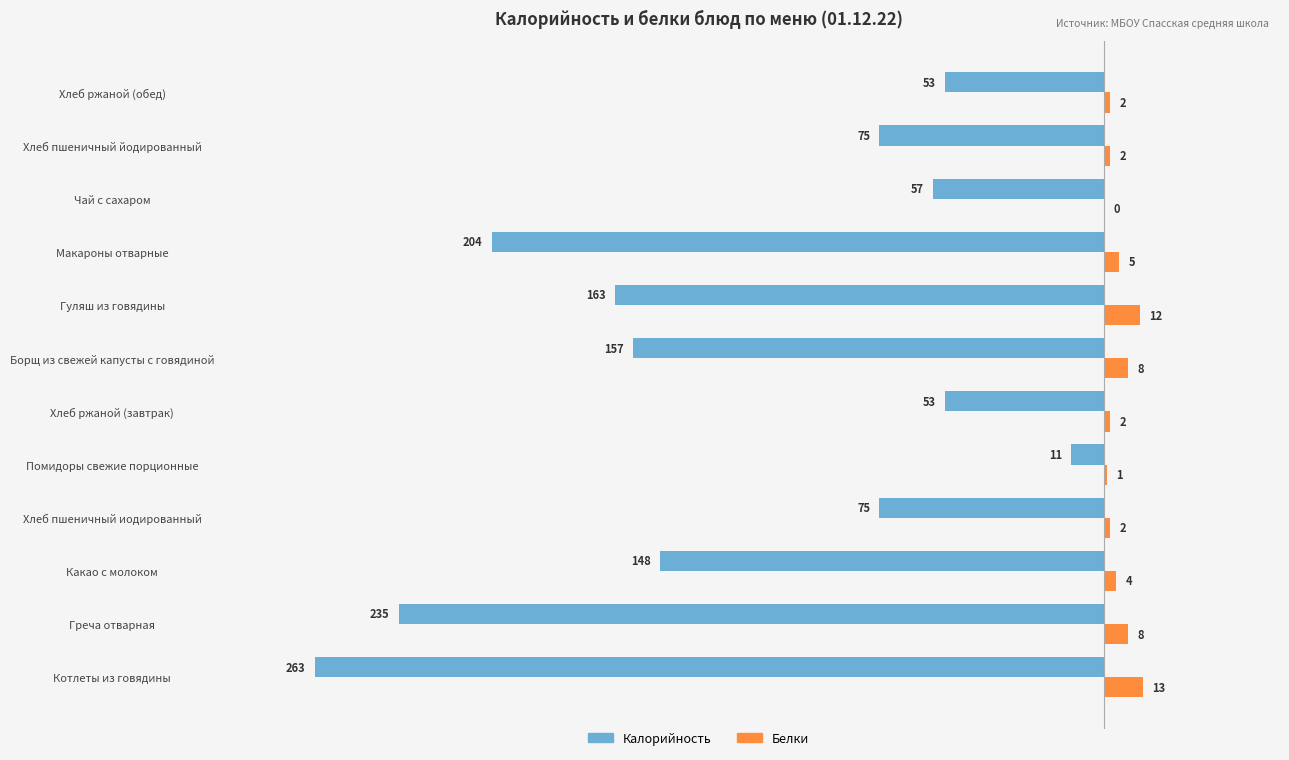

Which series has the largest total across all categories?

Белки